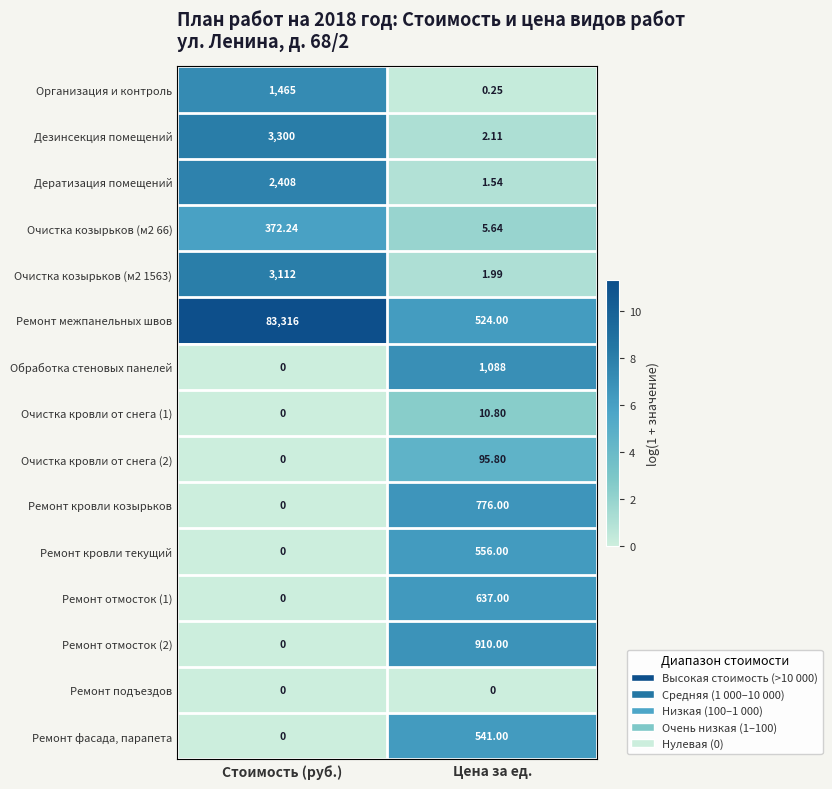

Between Стоимость (руб.) and Цена за ед., which series saw the biggest shift?

Ремонт межпанельных швов